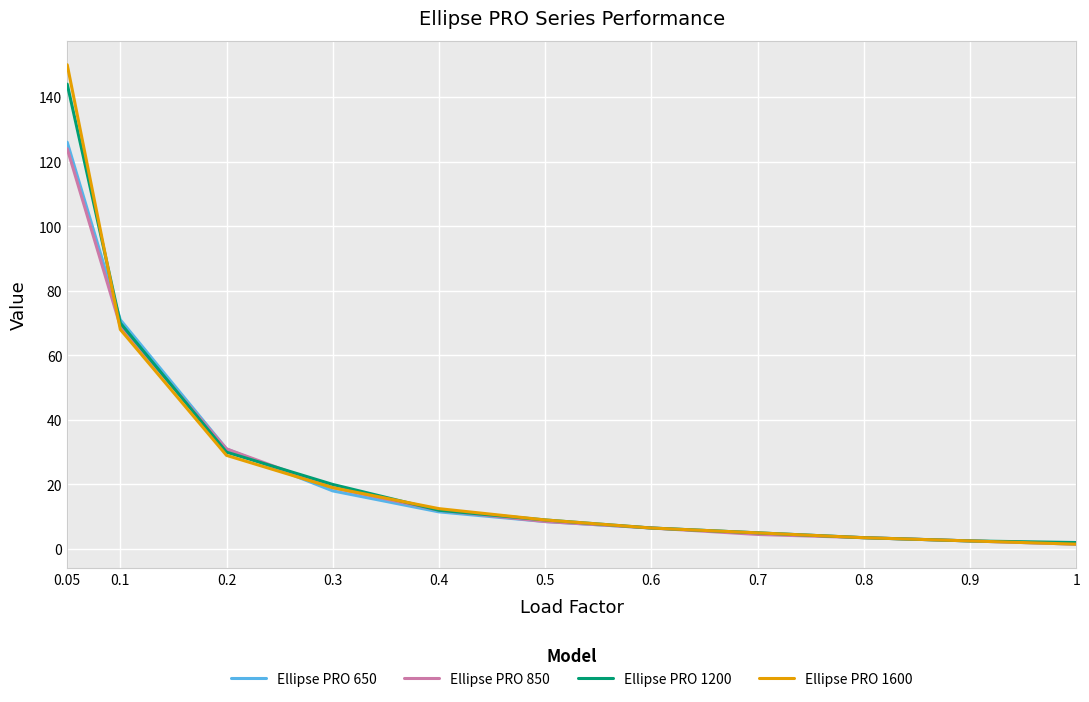

The value of Ellipse PRO 850 at 0.4 is 12.0. True or false?

True